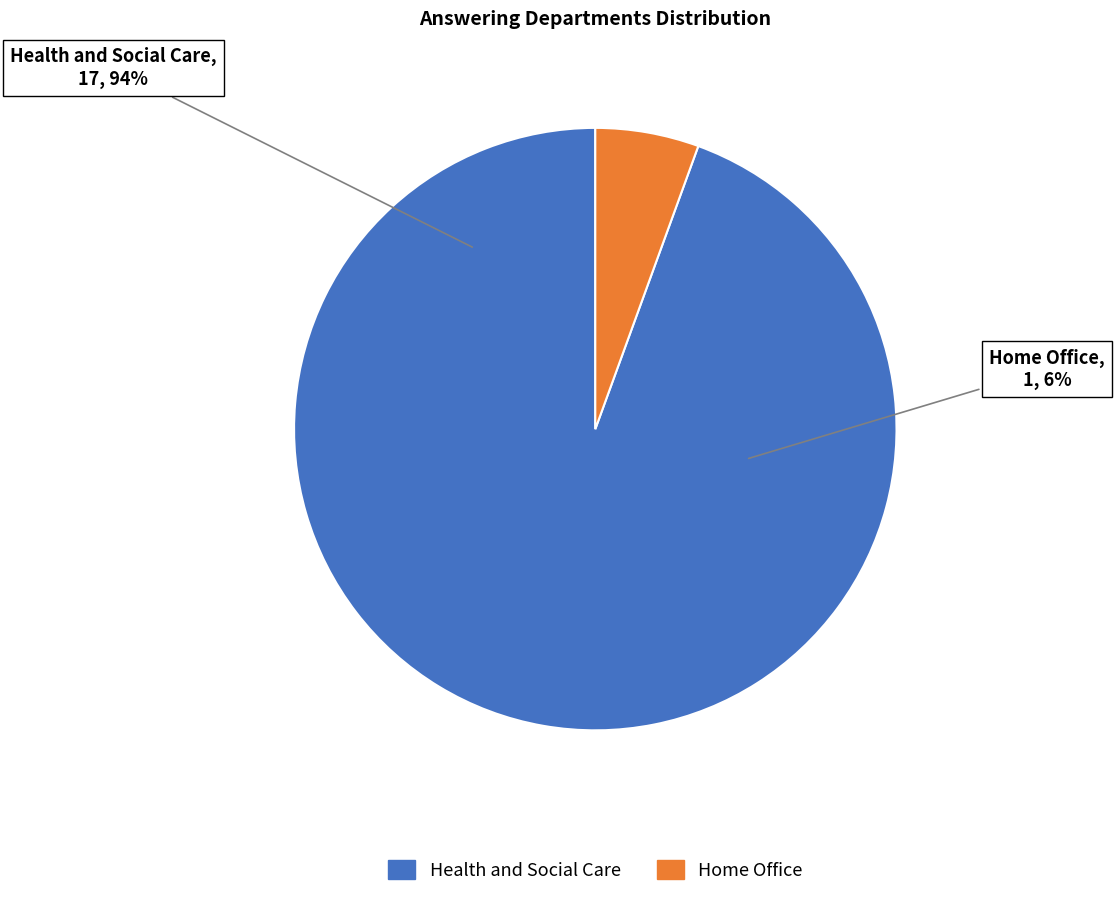

What percentage is the Health and Social Care slice, to the nearest percent?

94%